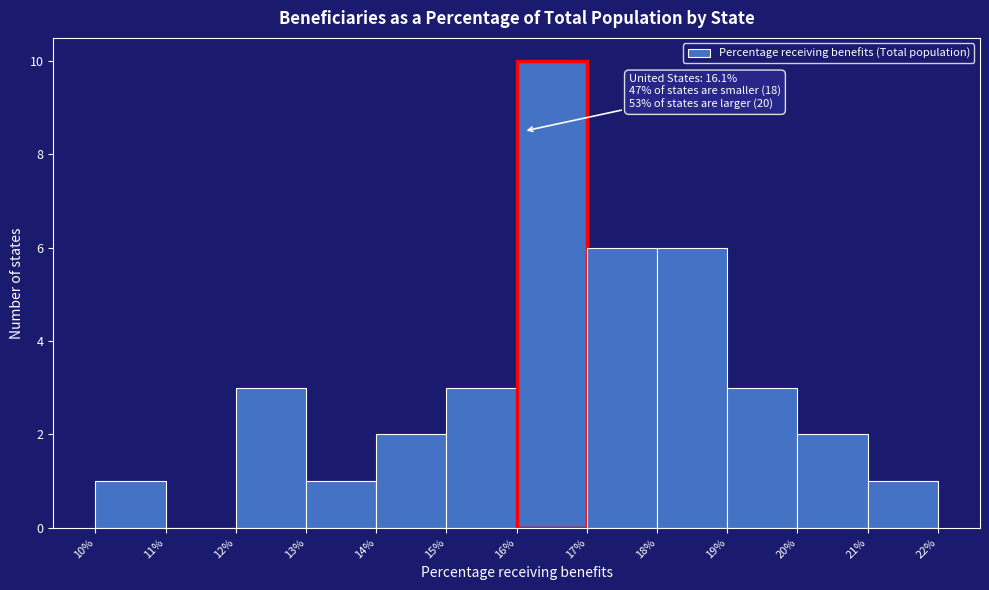

Over which range of the x-axis is the bar tallest?

16% to 17%